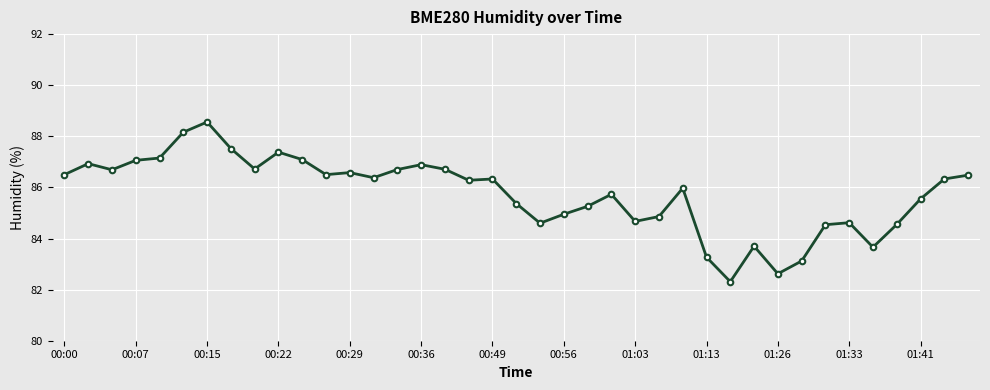

What is the average value?

85.8